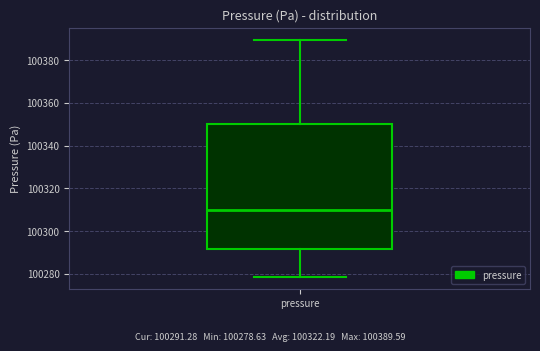

Where is the upper edge of the box for pressure on the y-axis? The values are not printed on the chart, so give them approximately, as read against the axis.

100350